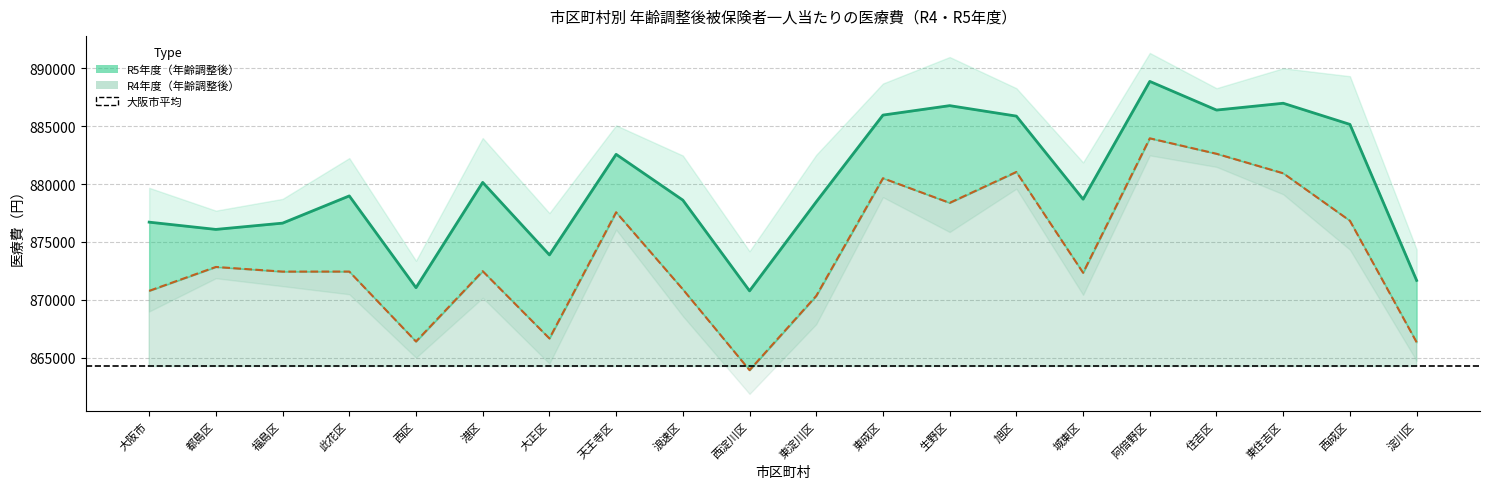

True or false: R4年度（年齢調整後） and R5年度（年齢調整後） intersect in this chart.

False